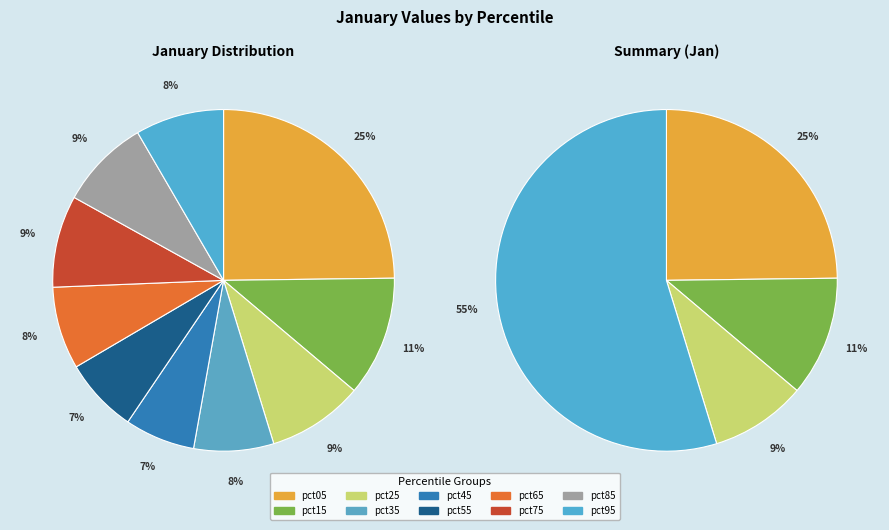

Rank the categories by value from highest to lowest.

pct05, pct15, pct25, pct75, pct85, pct95, pct65, pct35, pct55, pct45